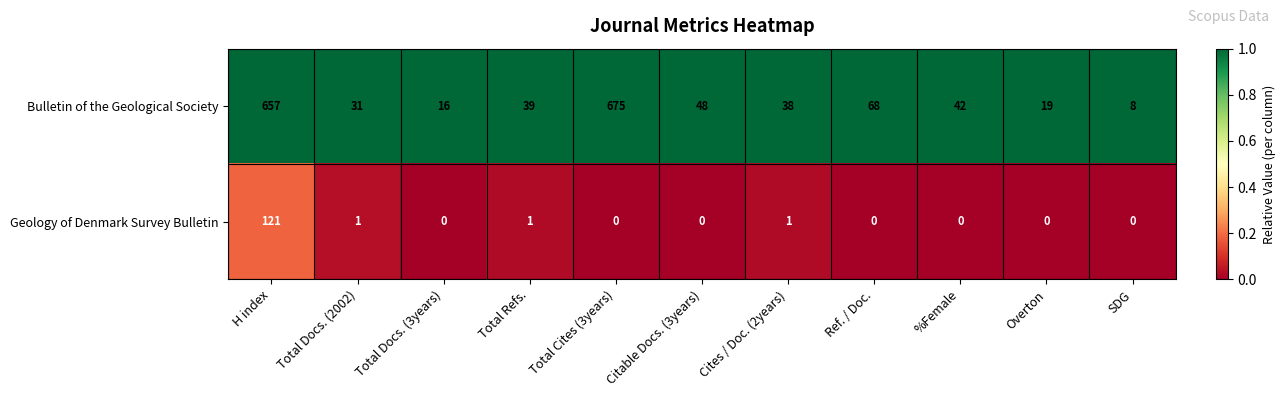

Which series has the largest total across all categories?

Bulletin of the Geological Society